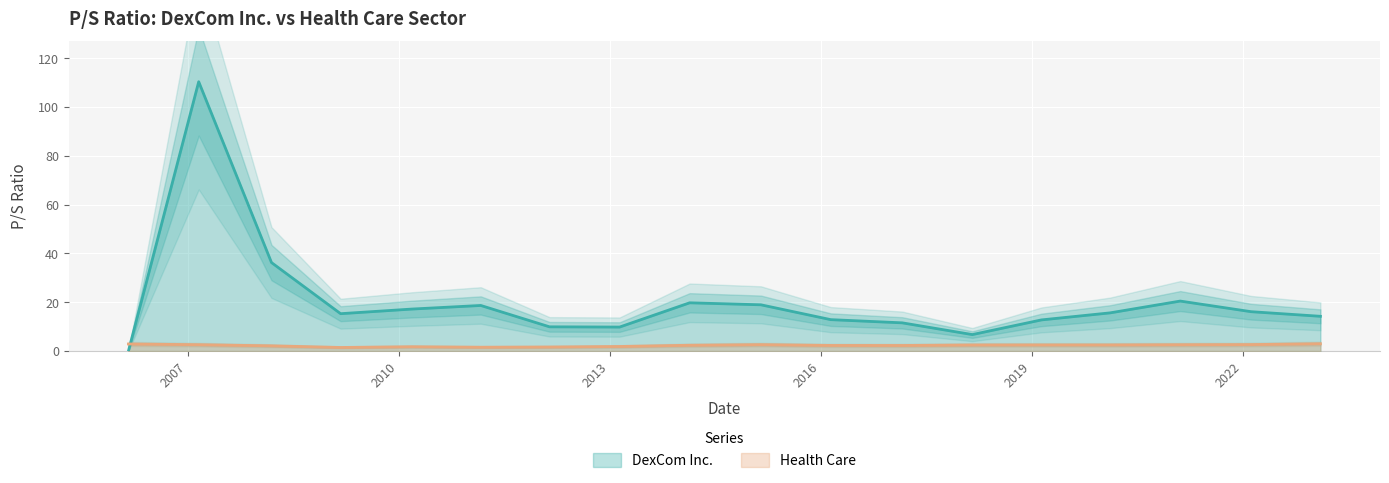

What is the difference between the maximum and minimum values in the DexCom Inc. series?

110.3